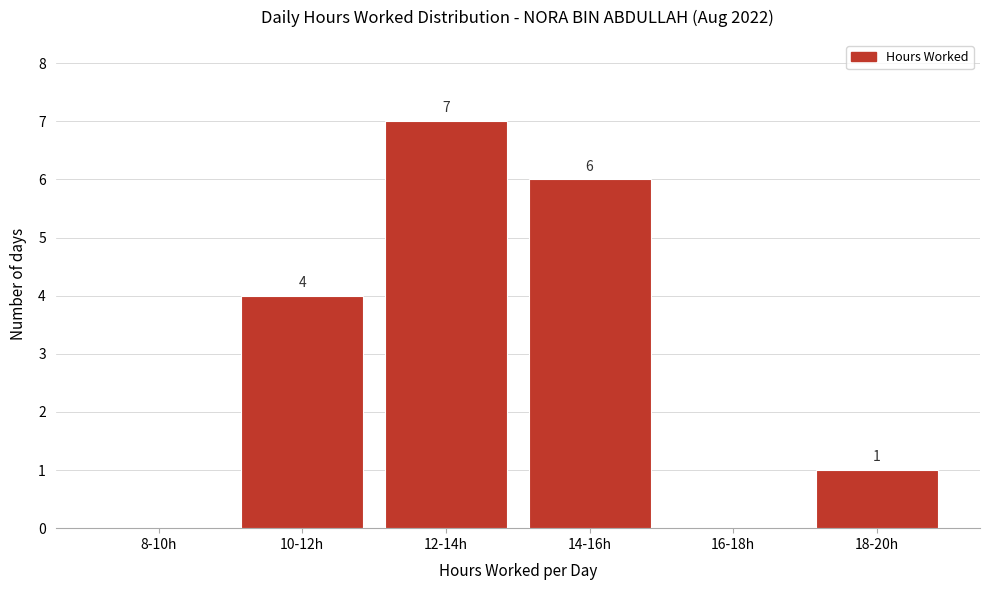

Reading right to left, list all the values displayed in this chart.

18-20h=1	16-18h=0	14-16h=6	12-14h=7	10-12h=4	8-10h=0